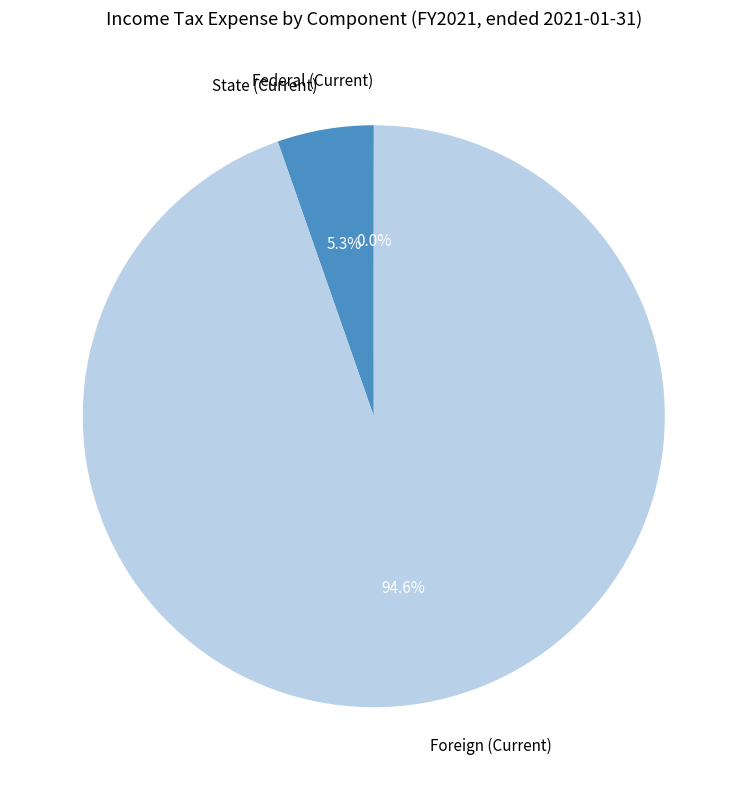

To the nearest percent, what percentage of the pie is Foreign (Current)?

95%